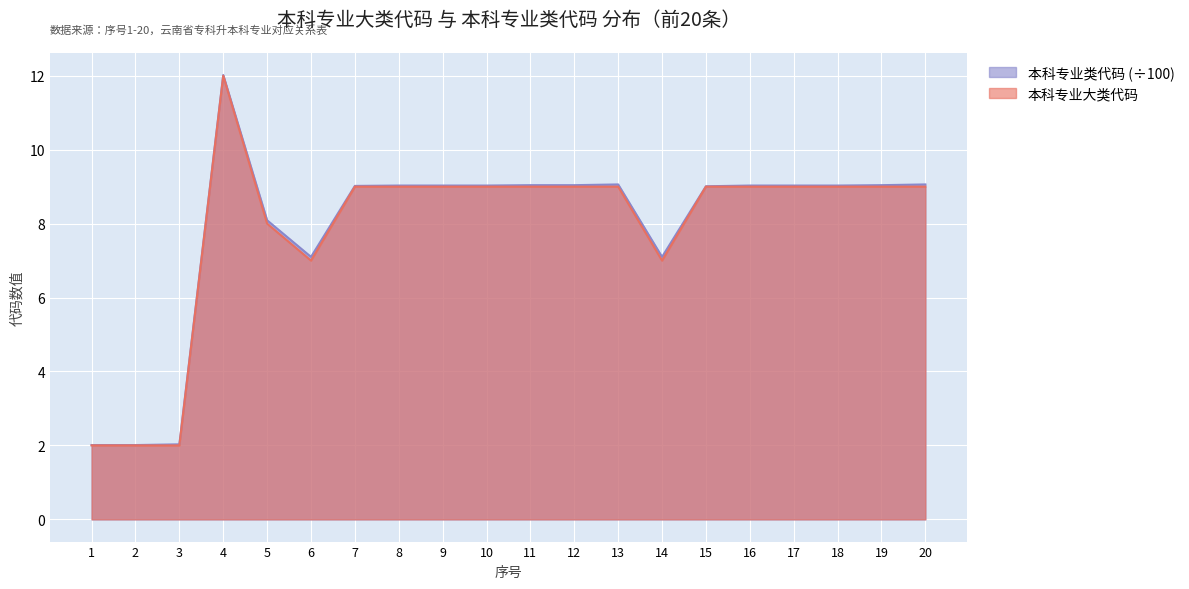

True or false: 本科专业大类代码 and 本科专业类代码 intersect in this chart.

False